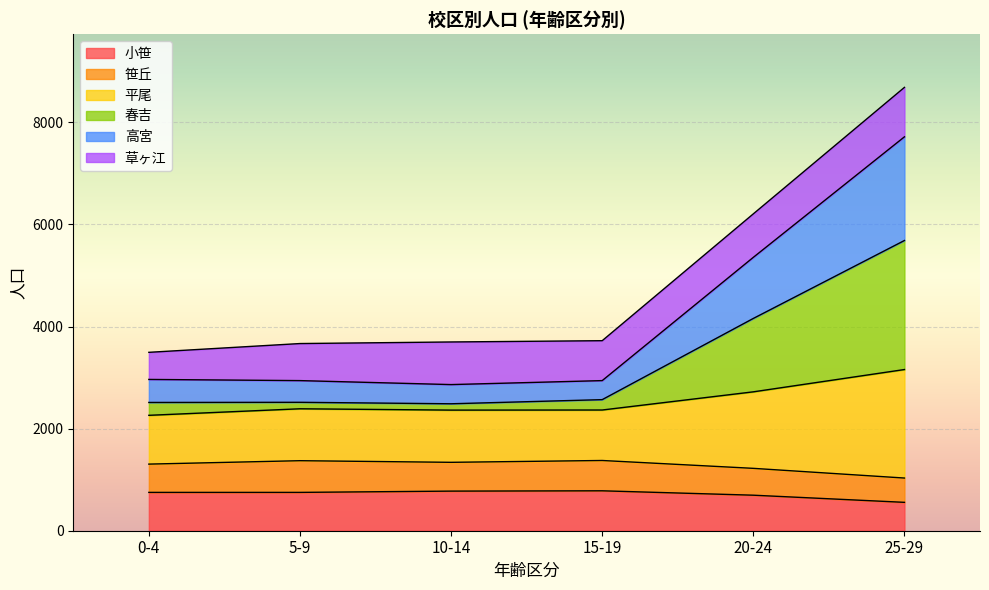

At which category is the sum across all series the highest?

25-29